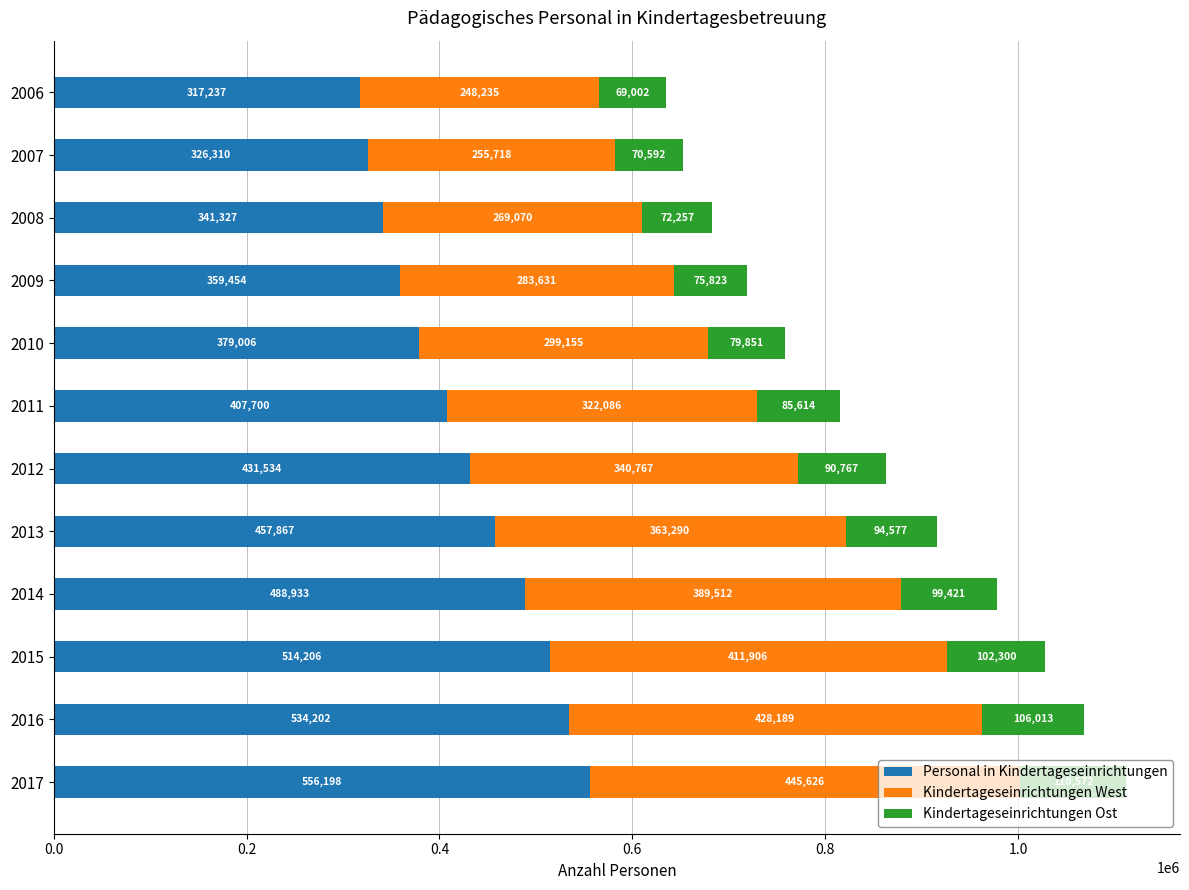

What is the minimum value for Personal in Kindertageseinrichtungen?

317237